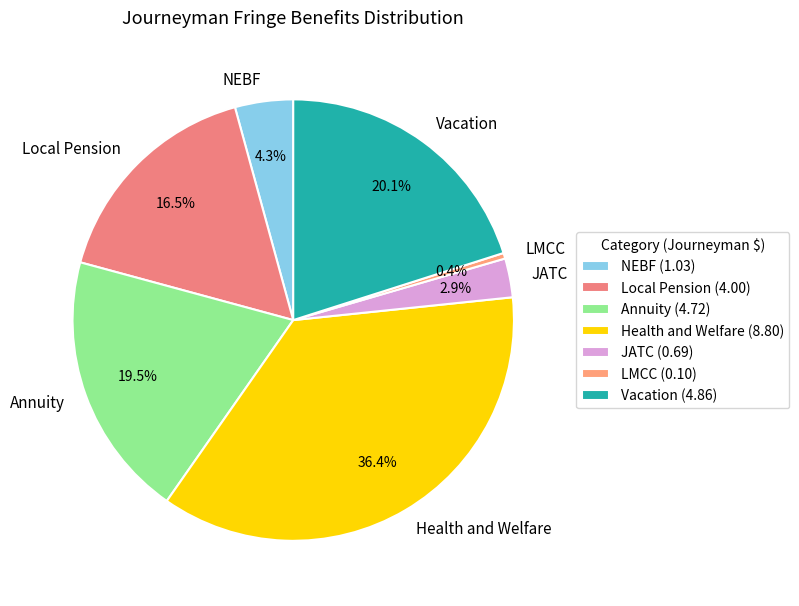

Does LMCC represent more than half of the total?

No